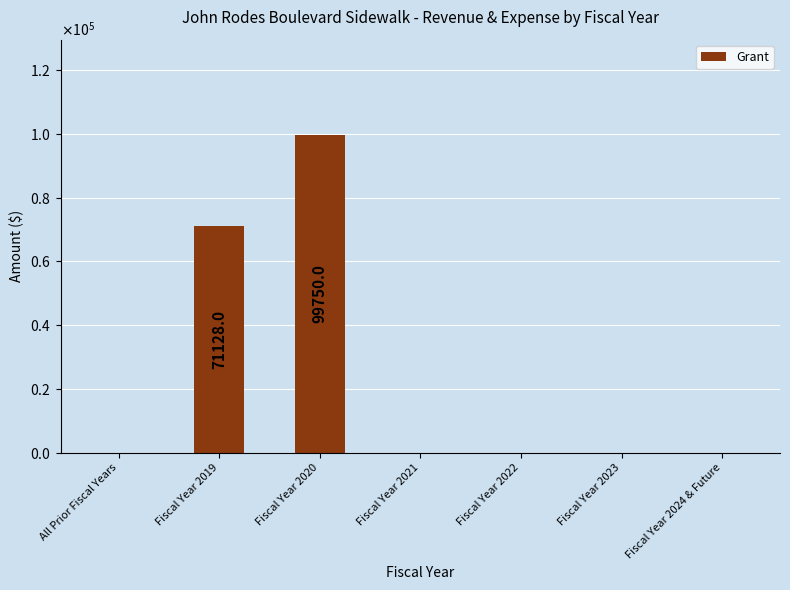

What is the difference between the maximum and minimum values?

99750